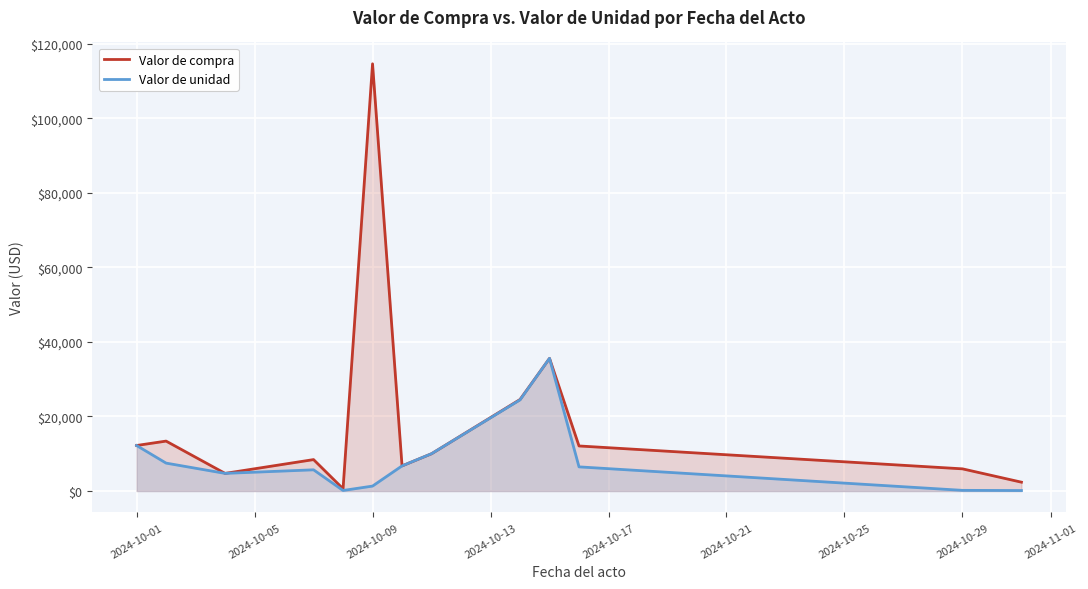

Which category has the highest value across all series?

2024-10-09